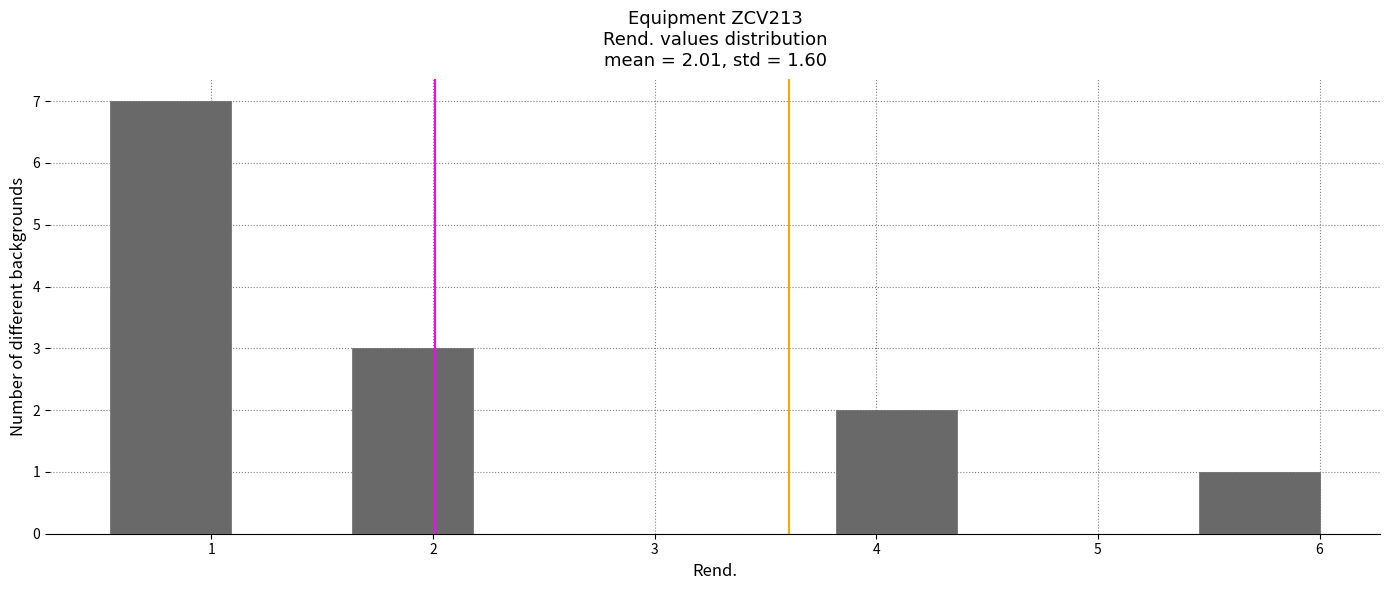

Over which range of the x-axis is the bar tallest?

0.5 to 1.1